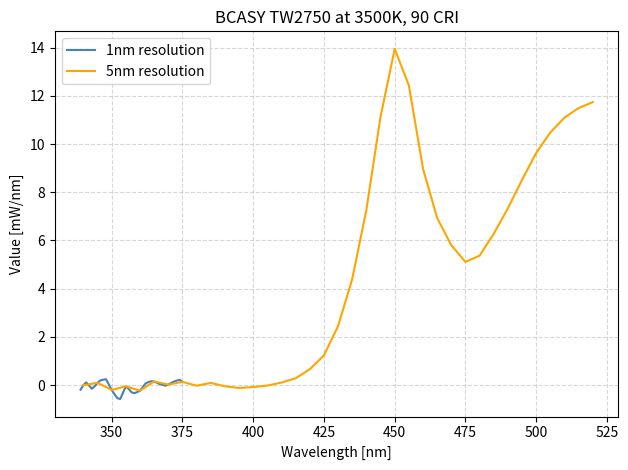

How many values in the 5nm resolution series are below 2?

18